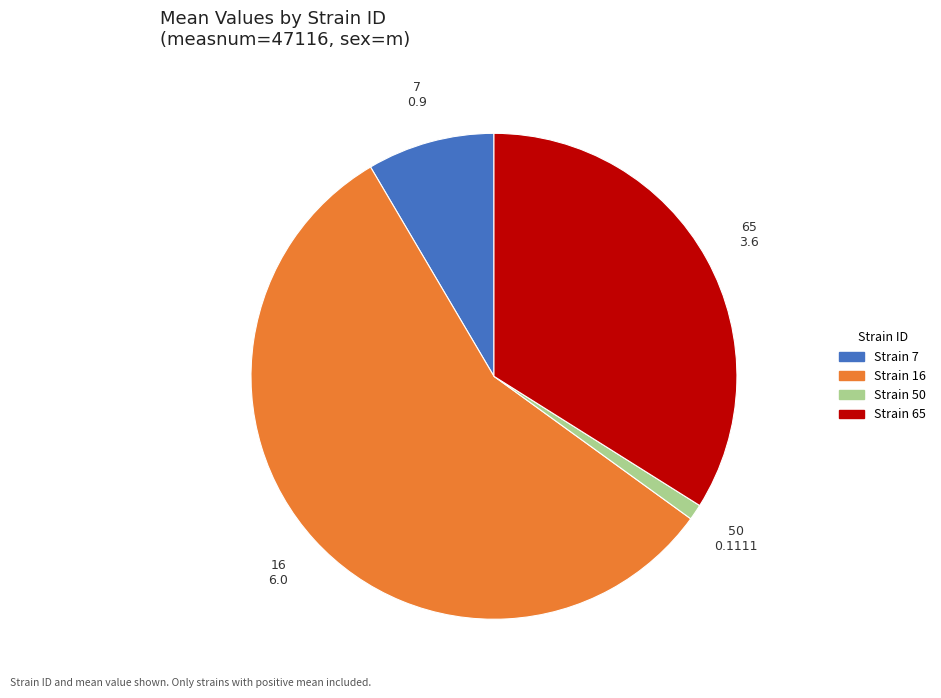

Is it true that Strain 16 is 69% of the pie?

False